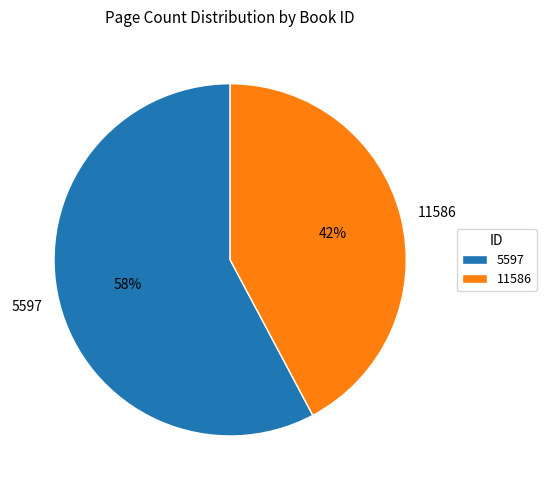

Between 5597 and 11586, which is larger?

5597